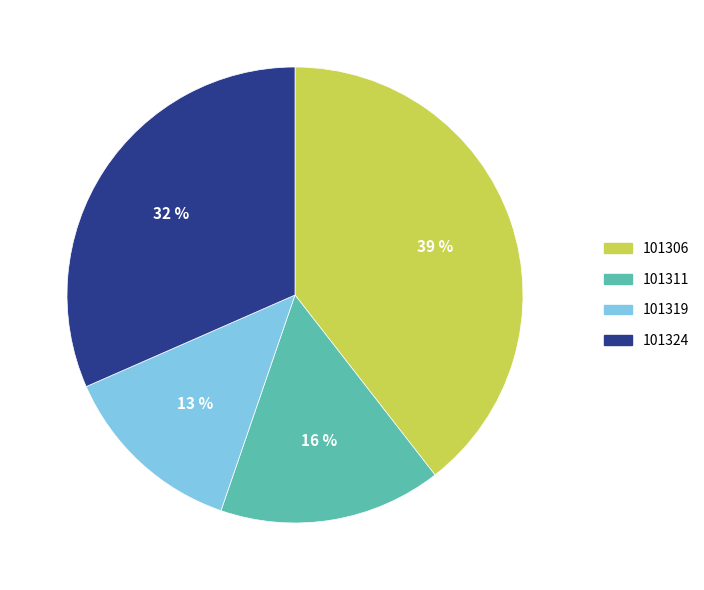

Which category has the biggest portion of the pie?

101306